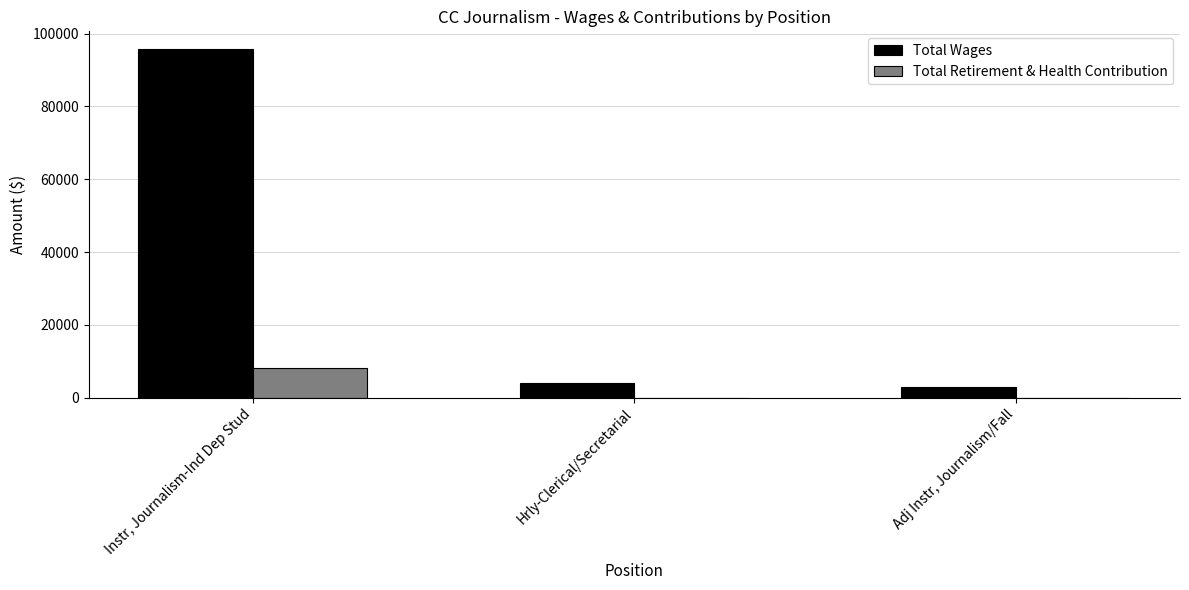

Reading left to right, transcribe all the data shown in this chart.

Total Wages: 95844	4150	2815
Total Retirement & Health Contribution: 8128	0	0